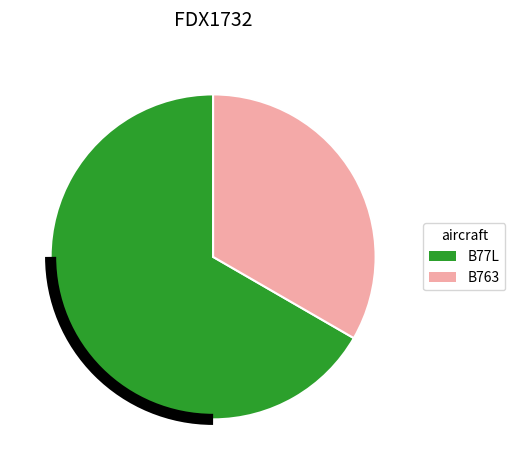

How many slices are in this pie chart?

2